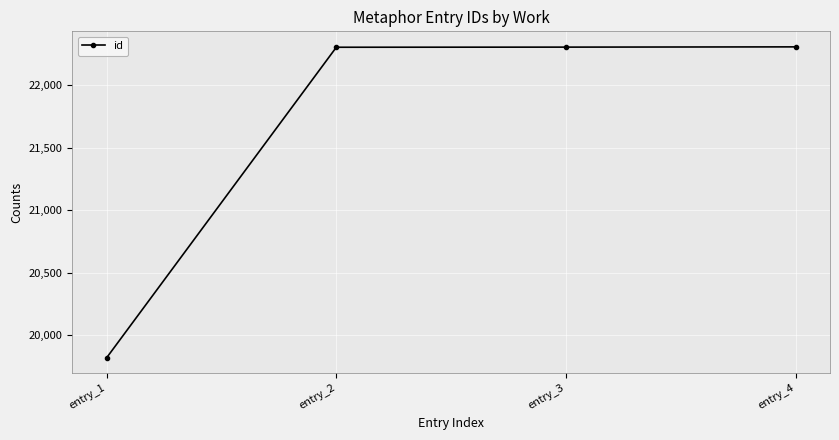

What is the sum of the values at entry_3 and entry_1?

42122